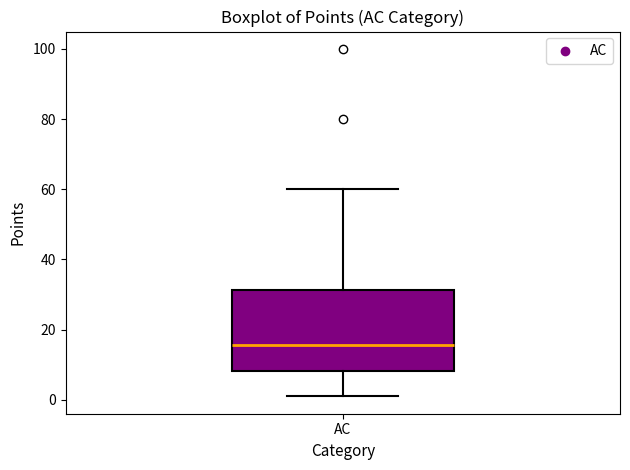

Where does the median line of the box for AC sit on the y-axis? The values are not printed on the chart, so give them approximately, as read against the axis.

16